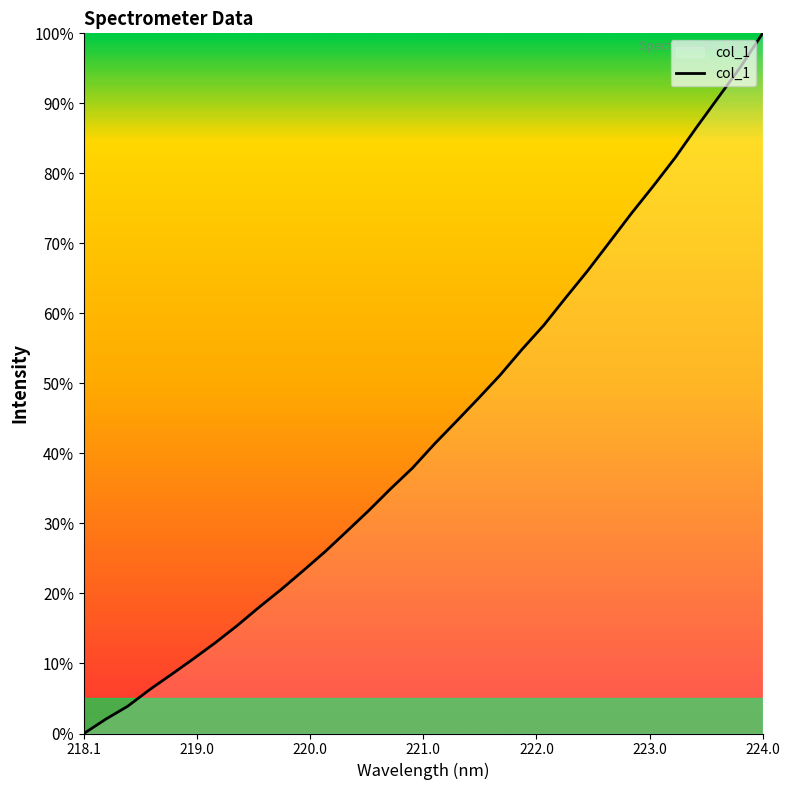

What is the greatest value displayed?

100.0